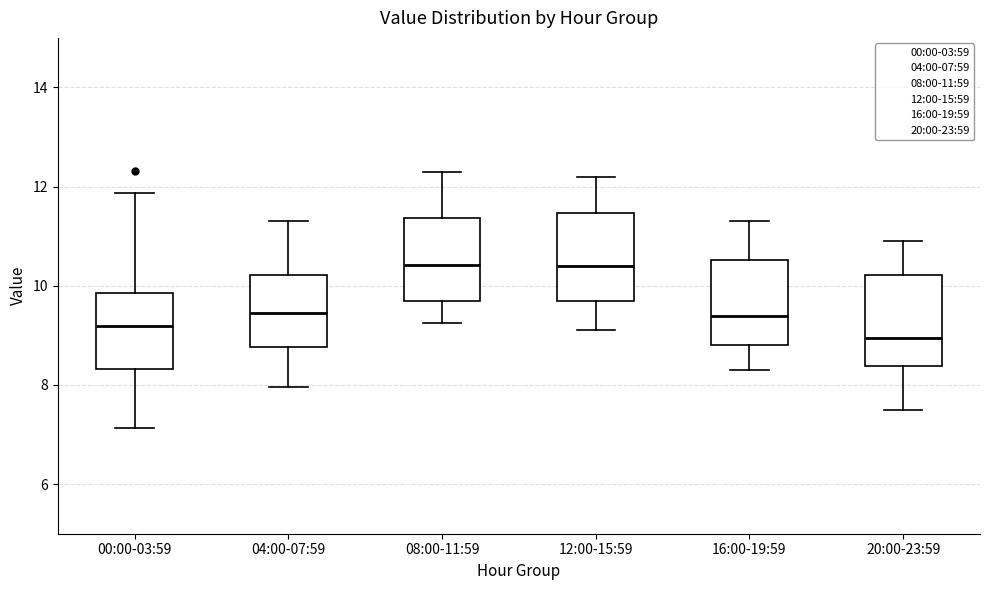

Reading left to right, transcribe this box plot: for each box, give where its median line is, the range the box spans, and where its two whiskers end, as read against the y-axis. The values are not printed on the chart, so give them approximately, as read against the axis.

00:00-03:59: median 9.2, box 8.4 to 9.8, whiskers 7.2 to 11.8
04:00-07:59: median 9.4, box 8.8 to 10.2, whiskers 8.0 to 11.4
08:00-11:59: median 10.4, box 9.6 to 11.4, whiskers 9.2 to 12.4
12:00-15:59: median 10.4, box 9.8 to 11.4, whiskers 9.2 to 12.2
16:00-19:59: median 9.4, box 8.8 to 10.6, whiskers 8.4 to 11.4
20:00-23:59: median 9.0, box 8.4 to 10.2, whiskers 7.6 to 11.0